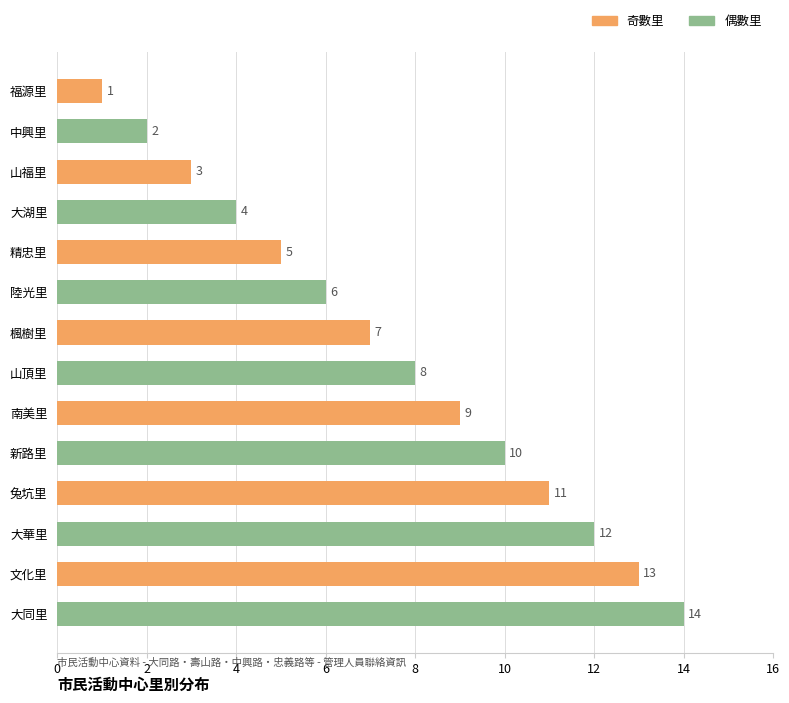

Rank the categories by value from highest to lowest.

大同里, 文化里, 大華里, 兔坑里, 新路里, 南美里, 山頂里, 楓樹里, 陸光里, 精忠里, 大湖里, 山福里, 中興里, 福源里